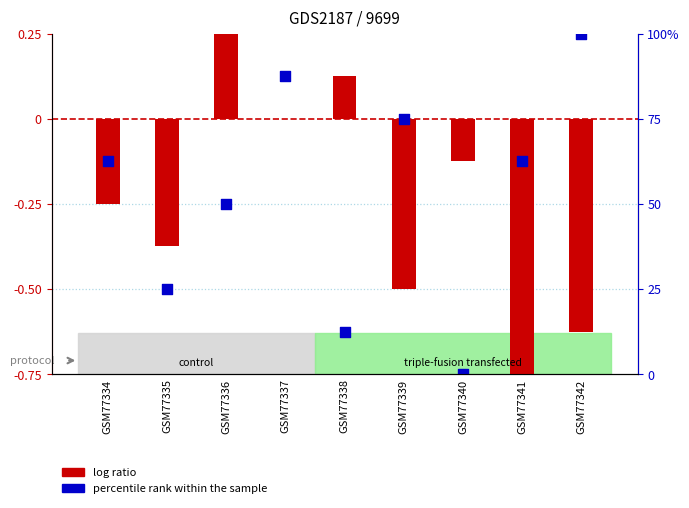

Is the value of percentile rank within the sample at GSM77340 greater than the value of log ratio at GSM77336?

No